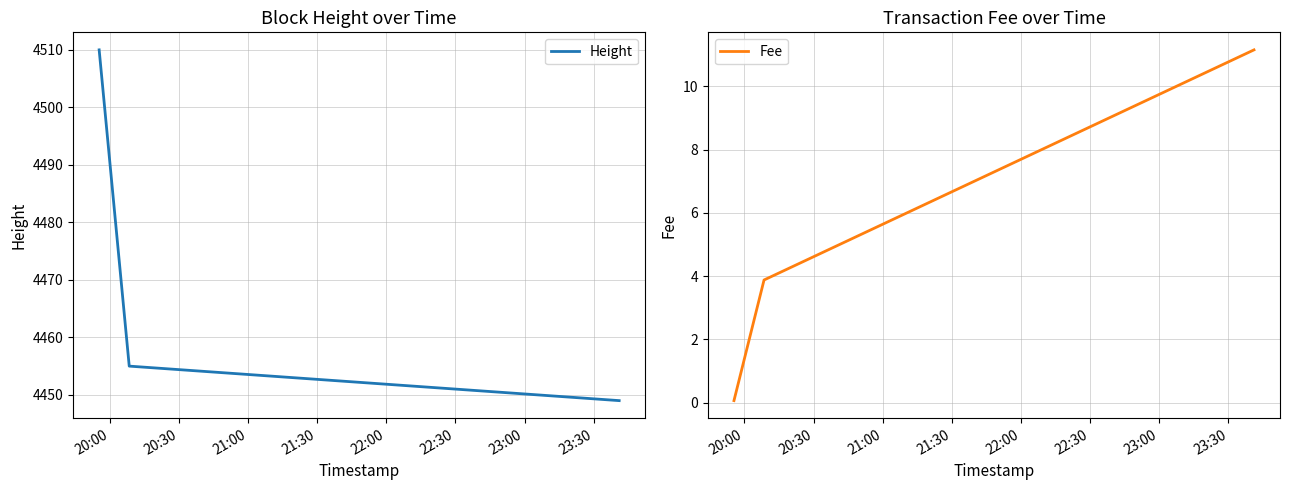

At how many categories does at least one series exceed 3520?

3